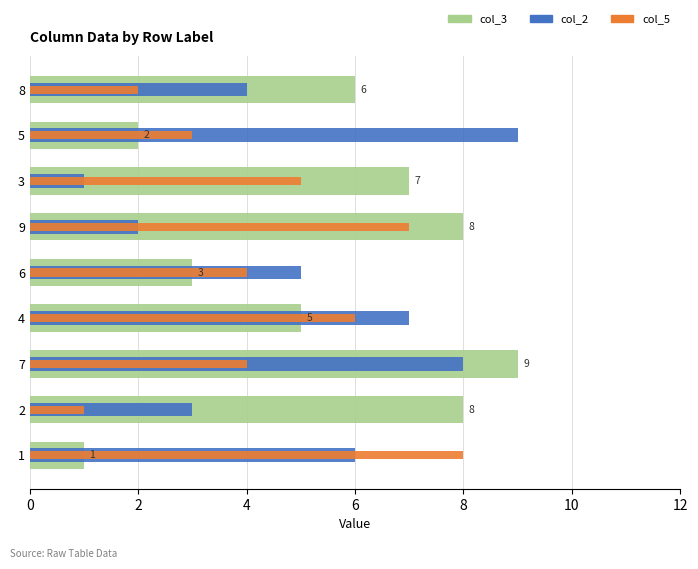

Reading right to left, transcribe all the data shown in this chart.

col_3: 1	8	9	5	3	8	7	2	6
col_2: 6	3	8	7	5	2	1	9	4
col_5: 8	1	4	6	4	7	5	3	2